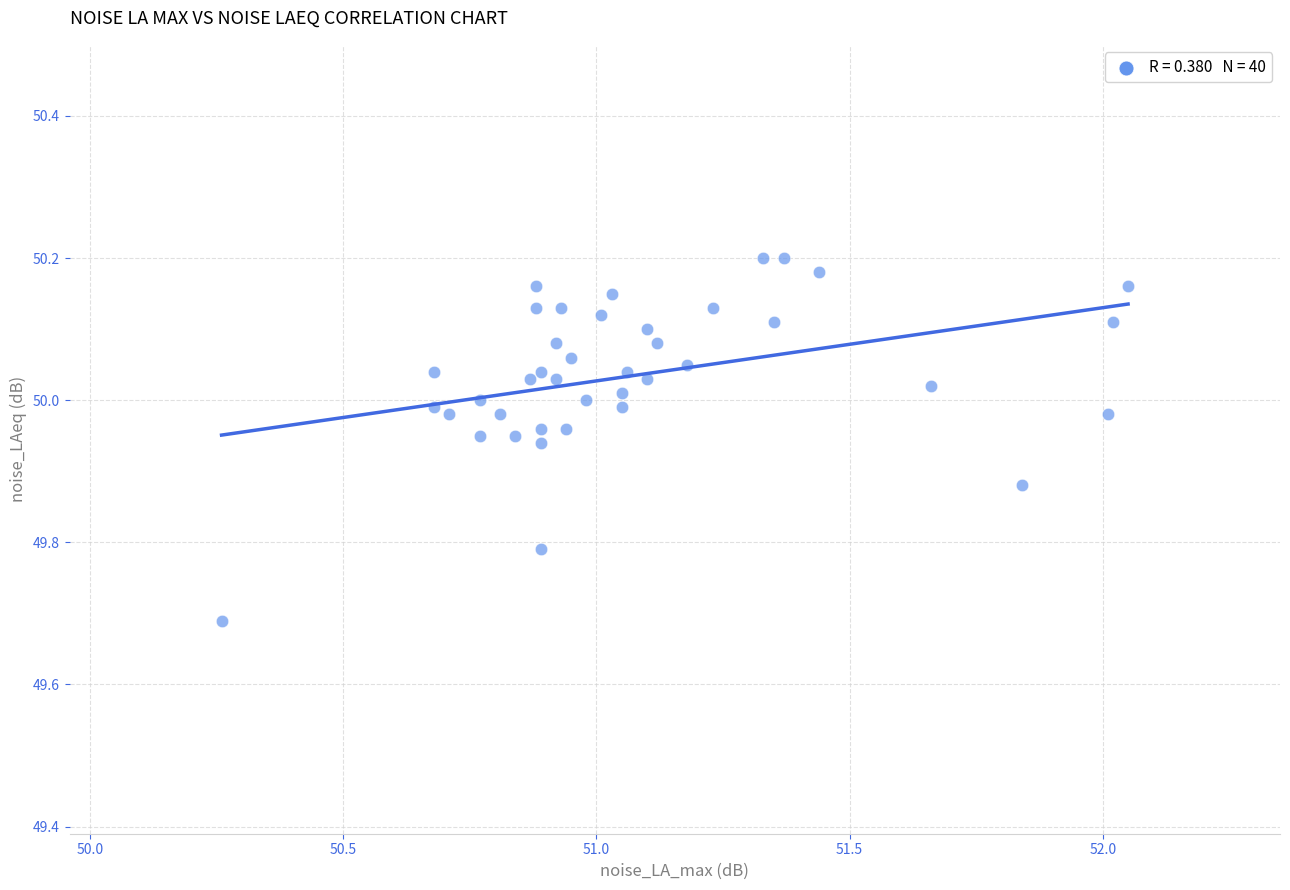

What Y value in the scatter plot is closest to 49?

49.7